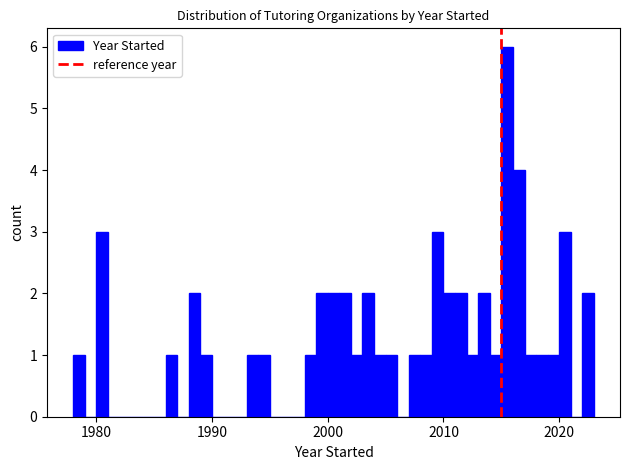

Read against the x-axis, roughly where is the centre of the tallest bar?

2016